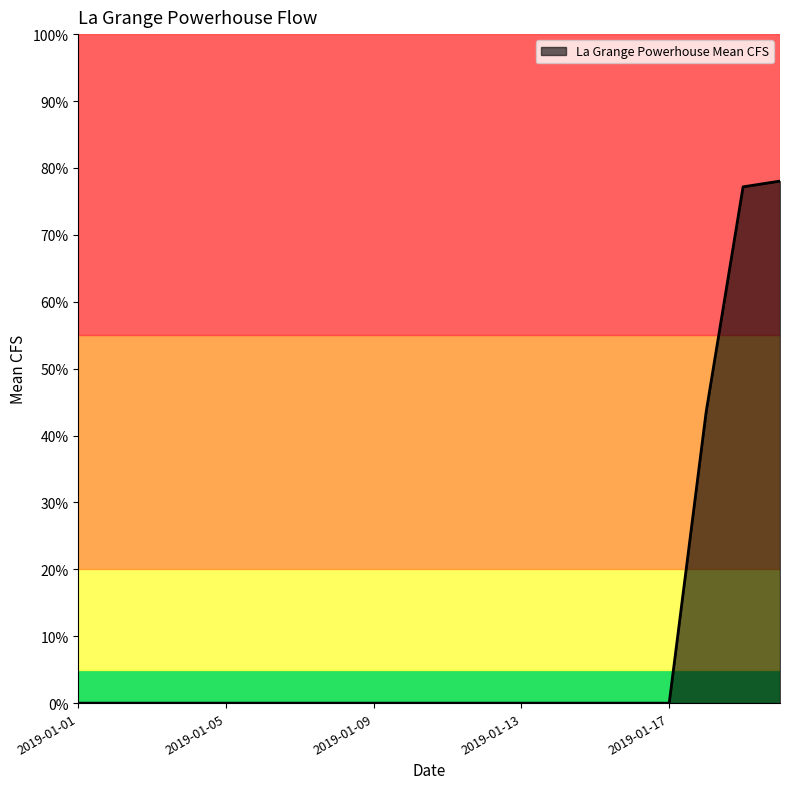

List the labels in order of value, largest first.

2019-01-24, 2019-01-23, 2019-01-22, 2019-01-01, 2019-01-02, 2019-01-03, 2019-01-04, 2019-01-05, 2019-01-06, 2019-01-07, 2019-01-08, 2019-01-09, 2019-01-10, 2019-01-11, 2019-01-12, 2019-01-13, 2019-01-14, 2019-01-15, 2019-01-16, 2019-01-17